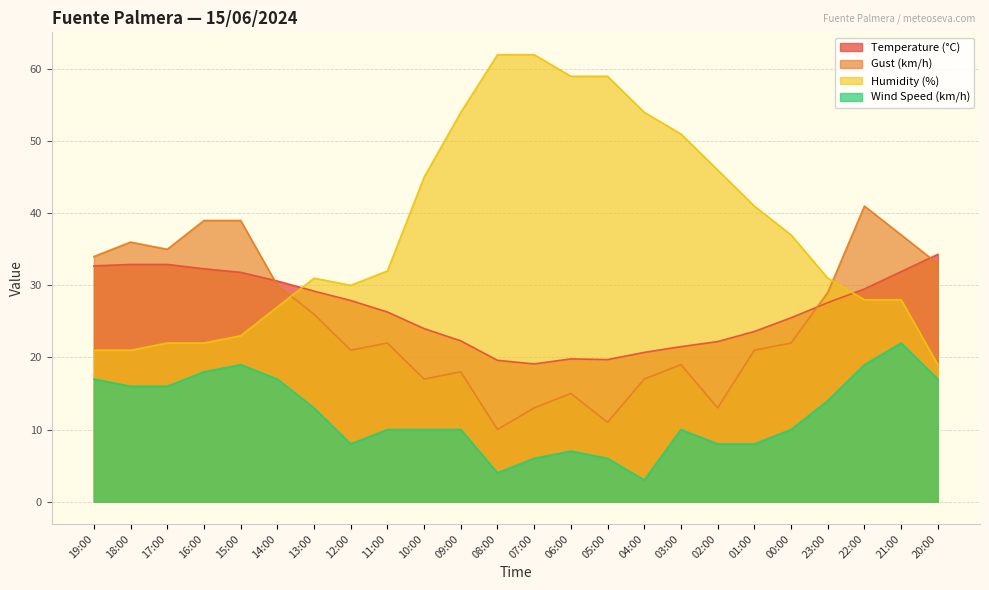

What is the difference between the second highest and minimum values in the Temperature (°C) series?

13.8